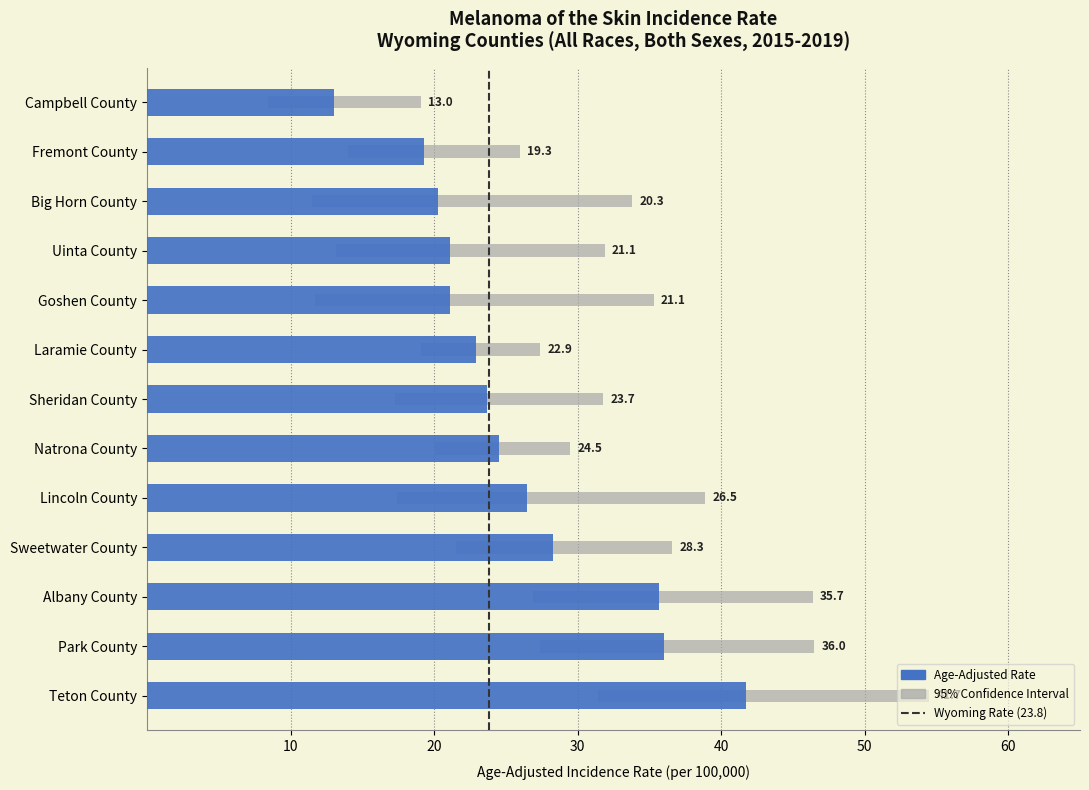

Are the bars grouped side by side (vs. stacked)?

Yes